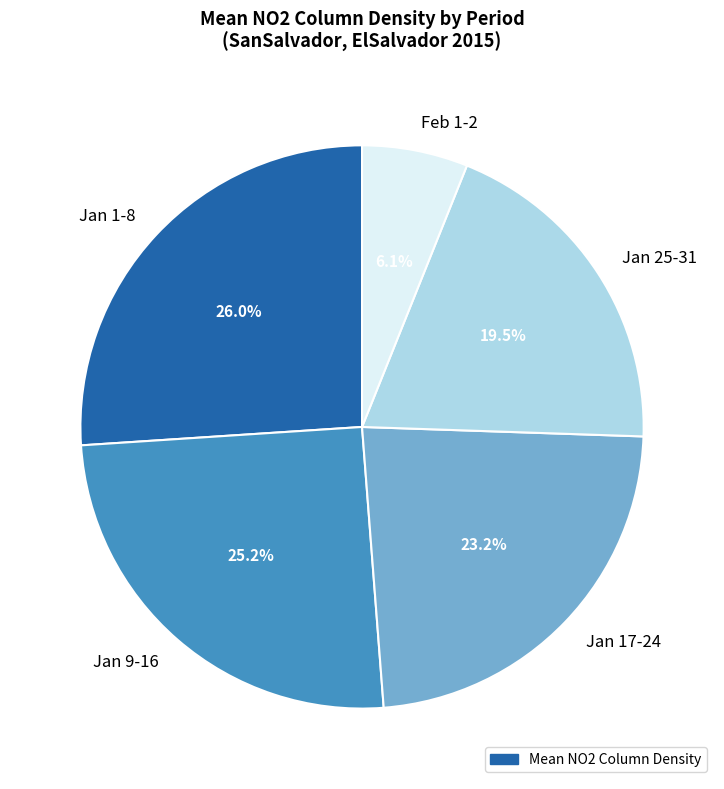

To the nearest percent, what is the difference between the largest and smallest slice percentages?

20%